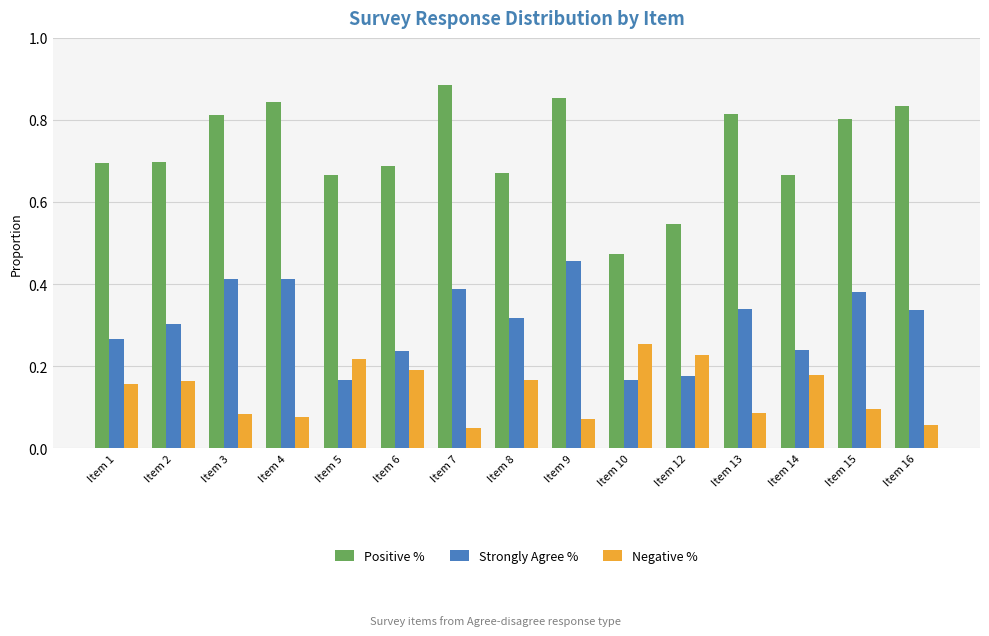

Is the value of Positive % at Item 12 greater than the value of Negative % at Item 15?

Yes